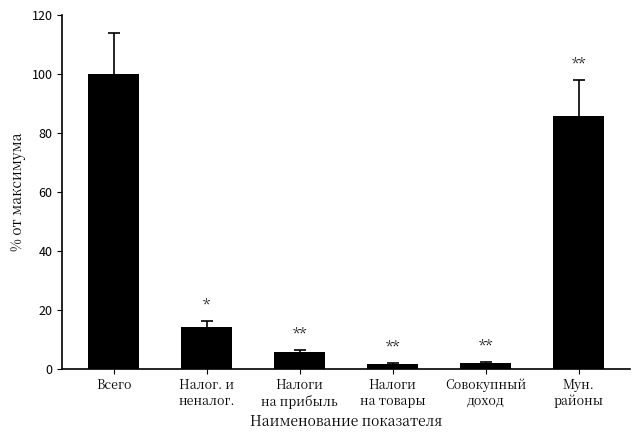

What is the difference between the maximum and minimum values?

98.5